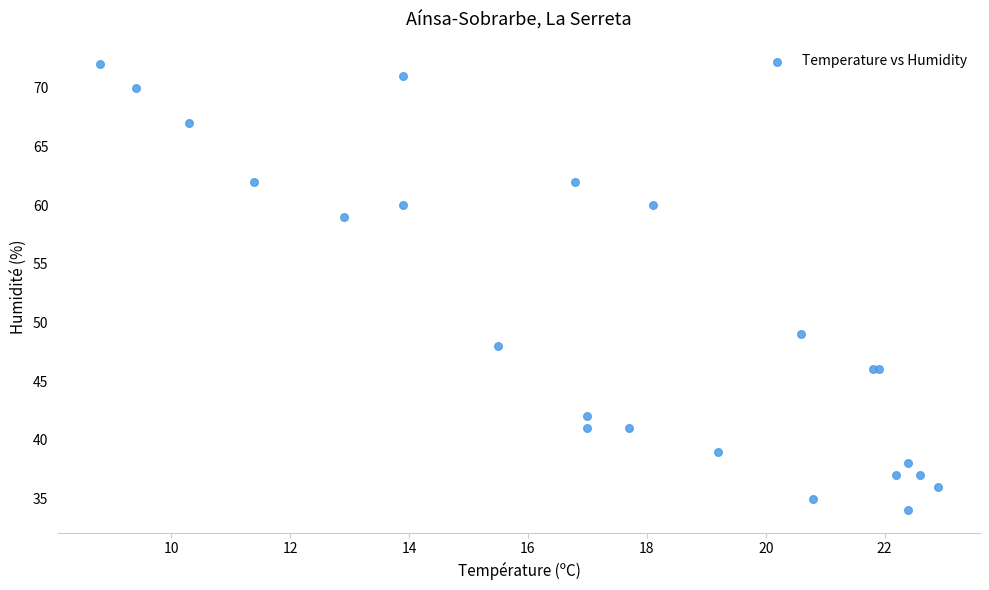

What Y value in the scatter plot is closest to 53?

49